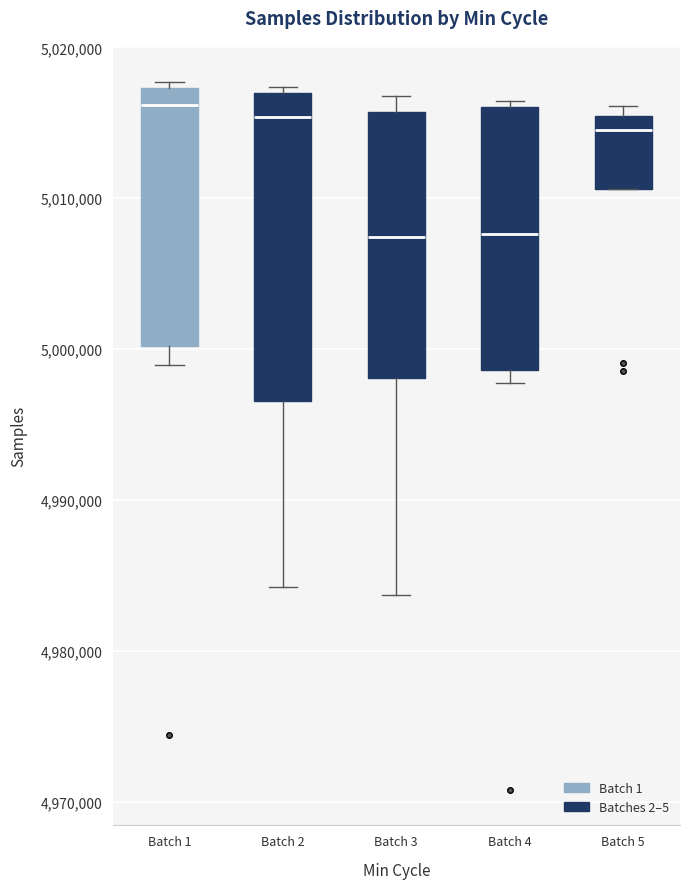

Reading left to right, transcribe this box plot: for each box, give where its median line is, the range the box spans, and where its two whiskers end, as read against the y-axis. The values are not printed on the chart, so give them approximately, as read against the axis.

Batch 1: median 5016000, box 5000000 to 5017000, whiskers 4999000 to 5018000
Batch 2: median 5015000, box 4997000 to 5017000, whiskers 4984000 to 5017000 (just above the box's upper edge)
Batch 3: median 5007000, box 4998000 to 5016000, whiskers 4984000 to 5017000
Batch 4: median 5008000, box 4999000 to 5016000, whiskers 4998000 to 5016000 (just above the box's upper edge)
Batch 5: median 5015000 (just below the box's upper edge), box 5011000 to 5015000, whiskers 5011000 to 5016000